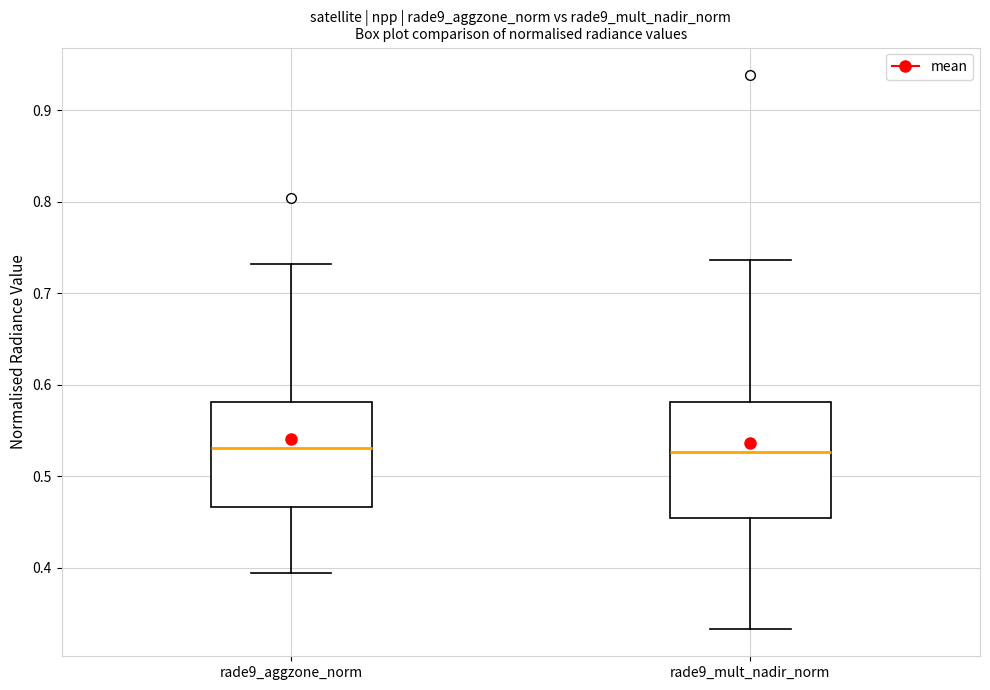

Where does the median line of the box for rade9_aggzone_norm sit on the y-axis? The values are not printed on the chart, so give them approximately, as read against the axis.

0.53